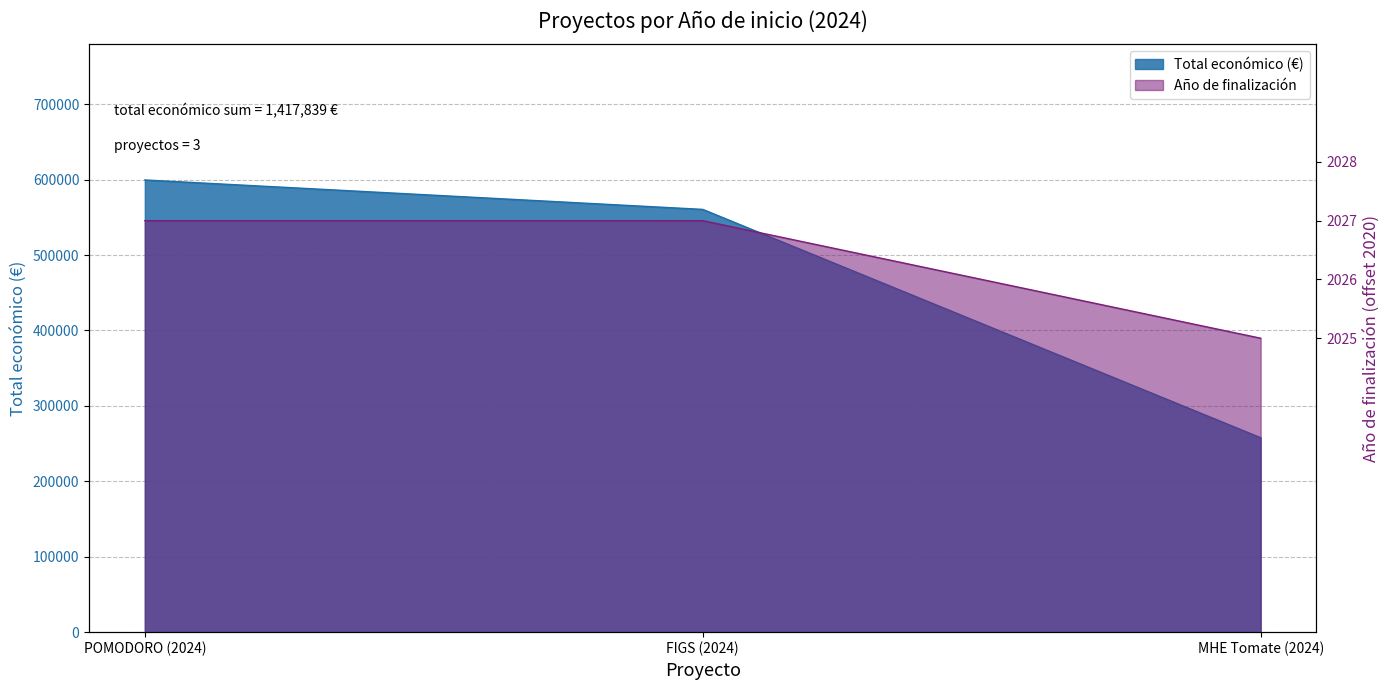

Which category has the lowest value in the Año de finalización series?

MHE Tomate (2024)